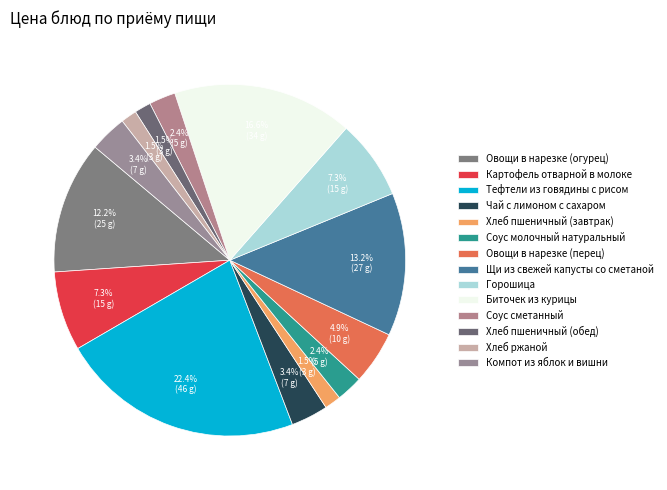

How many segments does this pie chart have?

14